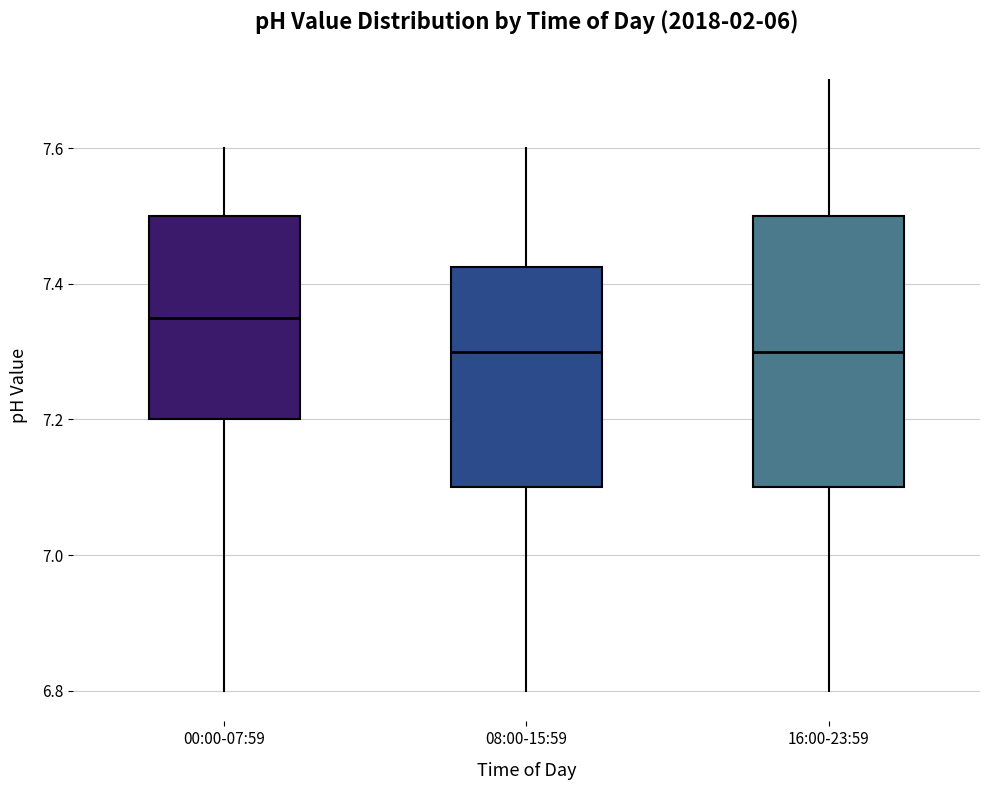

Reading left to right, read every box against the y-axis: the position of its median line, the range the box covers, and the ends of its whiskers. The values are not printed on the chart, so give them approximately, as read against the axis.

00:00-07:59: median 7.36, box 7.20 to 7.50, whiskers 6.80 to 7.60
08:00-15:59: median 7.30, box 7.10 to 7.42, whiskers 6.80 to 7.60
16:00-23:59: median 7.30, box 7.10 to 7.50, whiskers 6.80 to 7.70